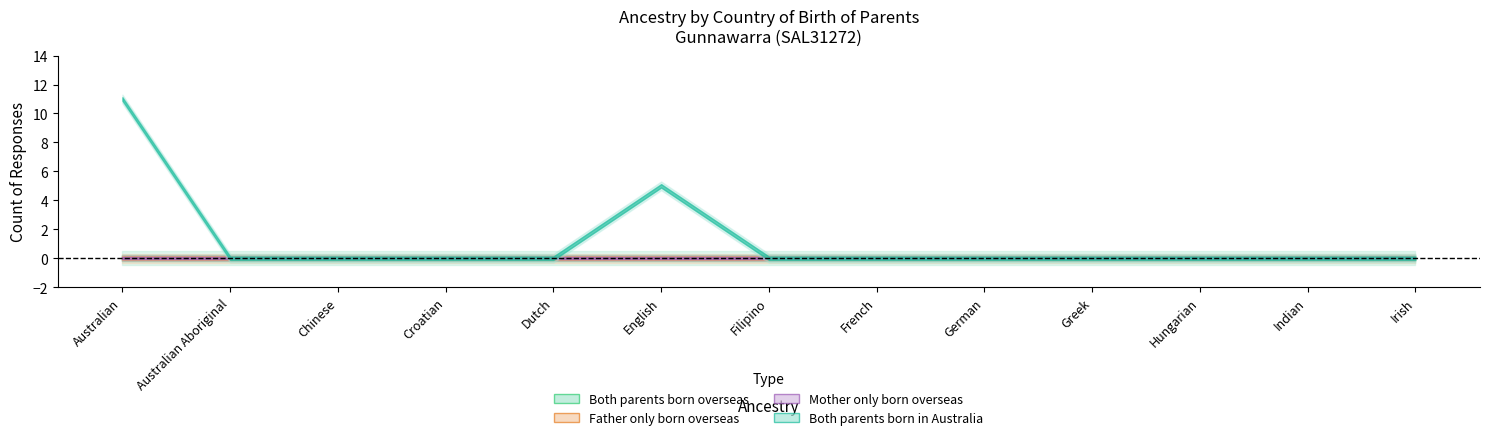

At which label does Both parents born overseas reach its minimum?

Australian